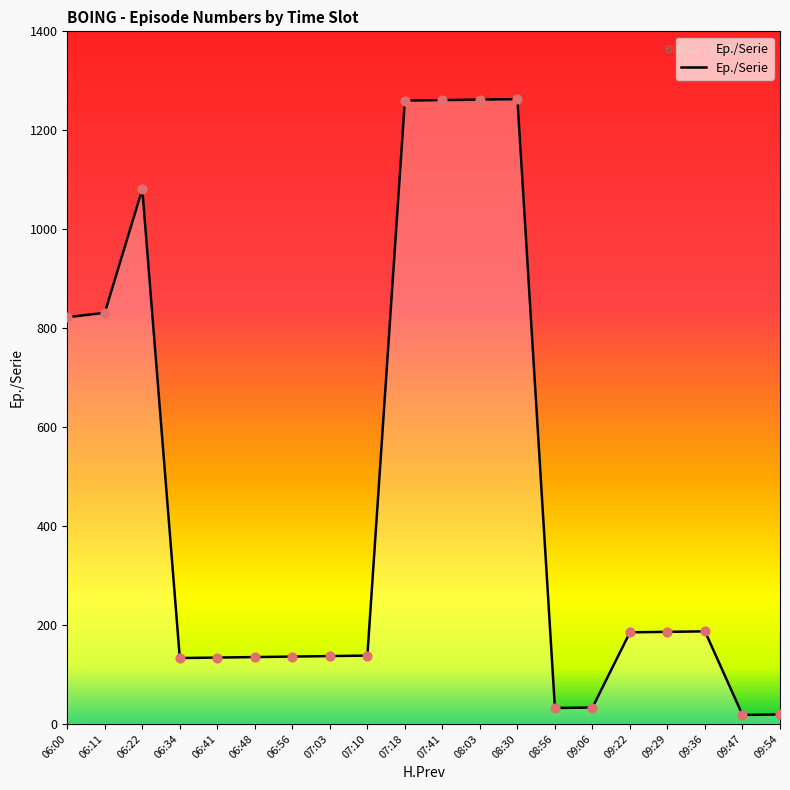

What is the ratio of the value at 06:34 to the value at 09:36?

0.7